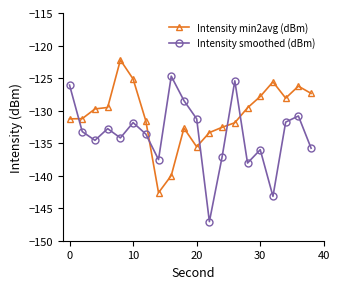

Which series has the largest total across all categories?

Intensity min2avg (dBm)